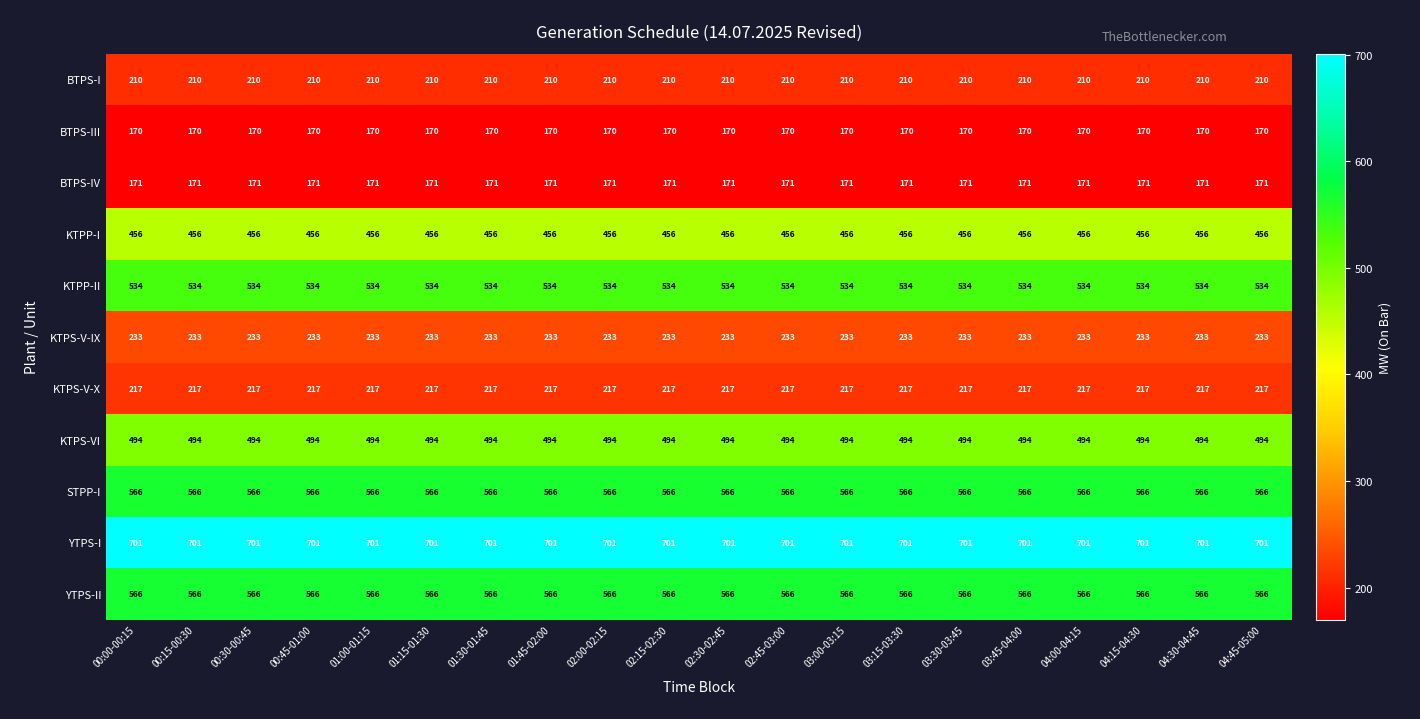

Is the value of YTPS-II at 04:00-04:15 greater than the value of KTPP-II at 00:45-01:00?

Yes